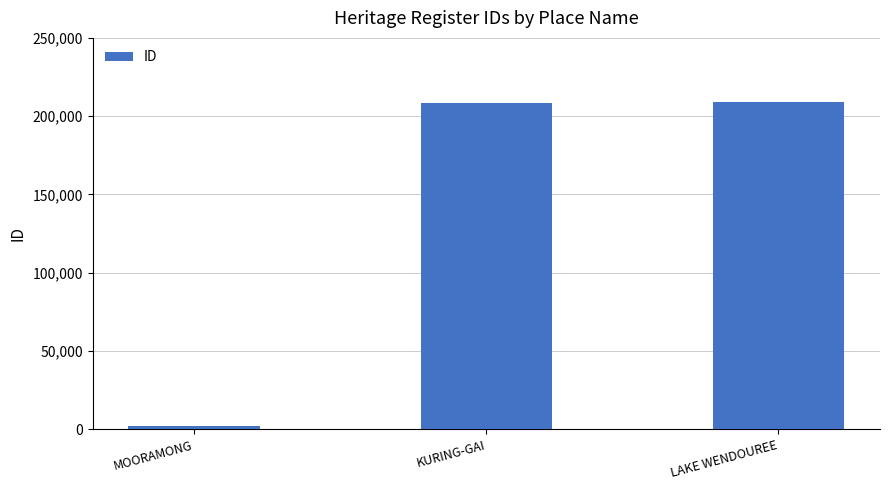

What is the difference between the maximum and second lowest values?

507